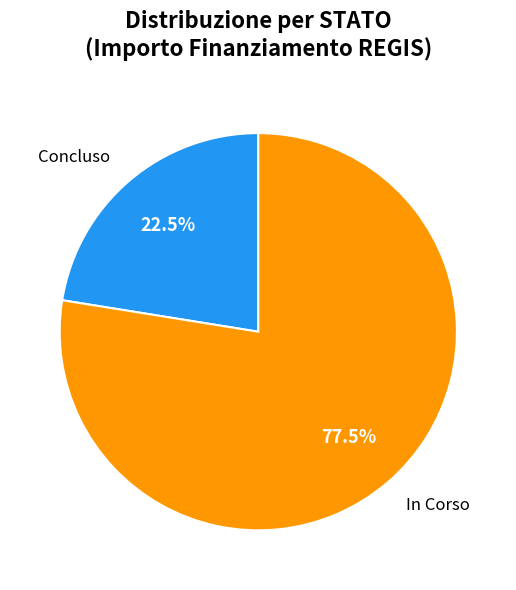

What portion of the pie excludes Concluso?

77.5%